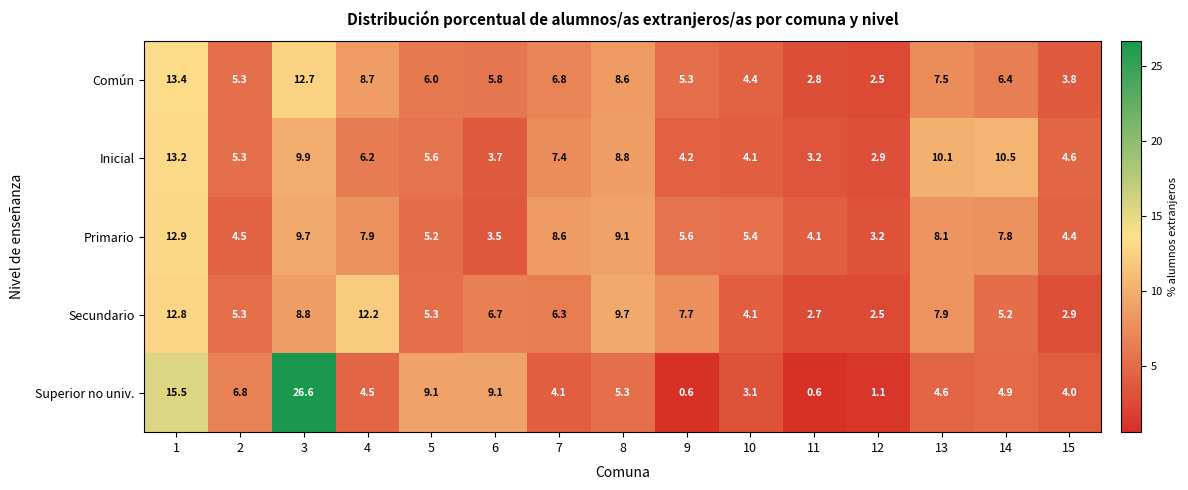

What is the total value across all series at 15?

19.7